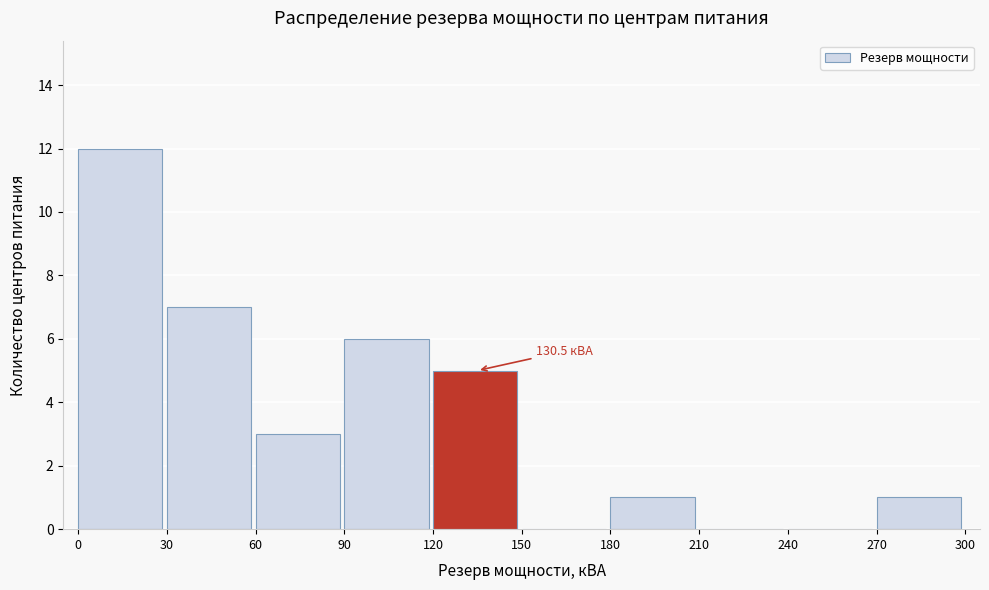

Over which range of the x-axis is the bar tallest?

0 to 30